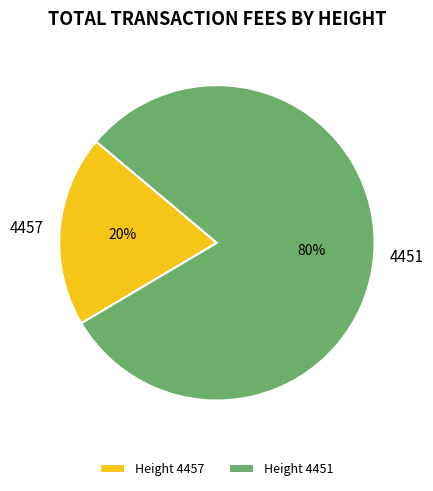

Which has a higher value, 4451 or 4457?

4451